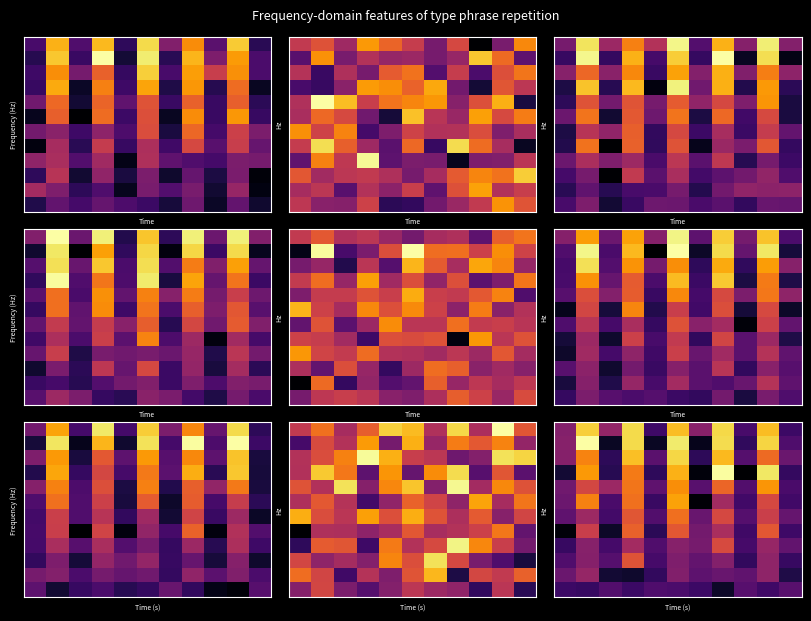

At how many categories does at least one series exceed 1?

11